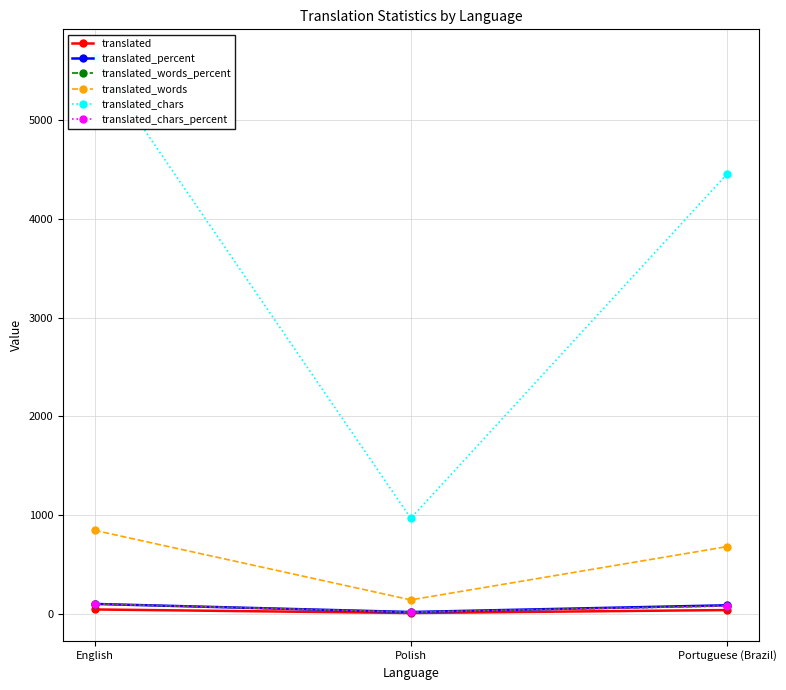

What is the difference between the highest and lowest values at English?

5597.0